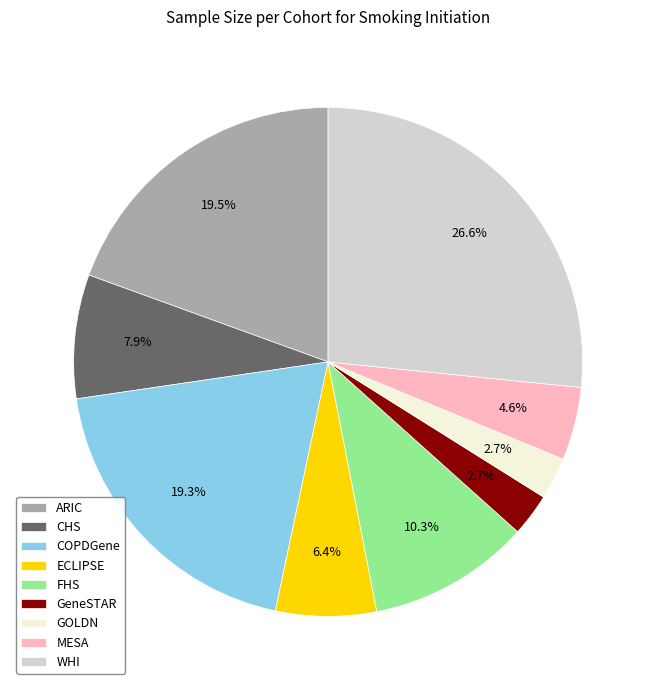

Count the number of slices in the pie.

9